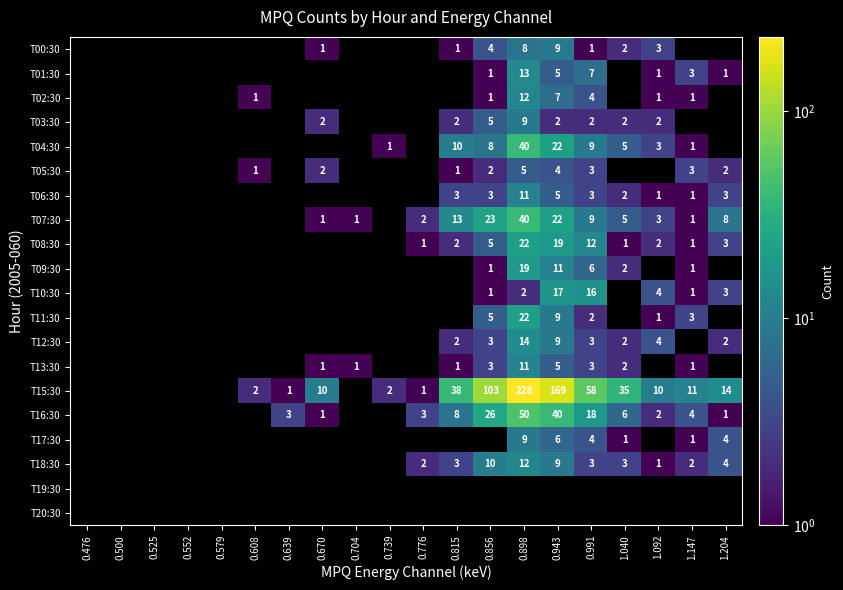

True or false: T12:30 has a value of 9 at 0.943.

True